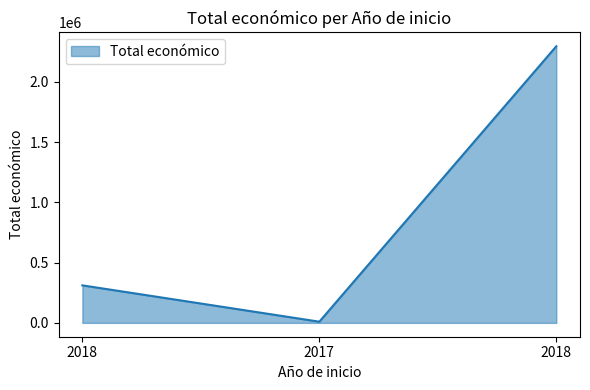

How many values are below 311553?

1